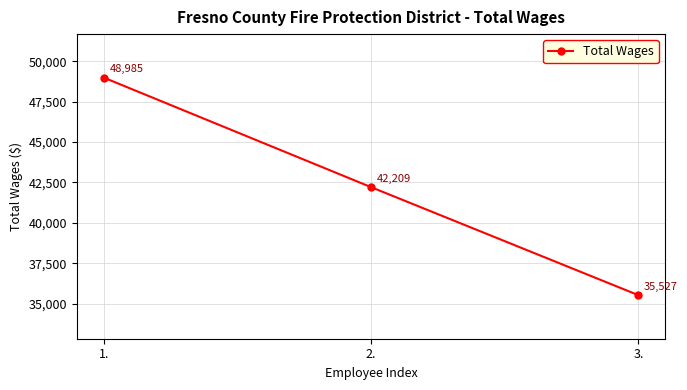

What is the value of the 3rd point from the left?

35527